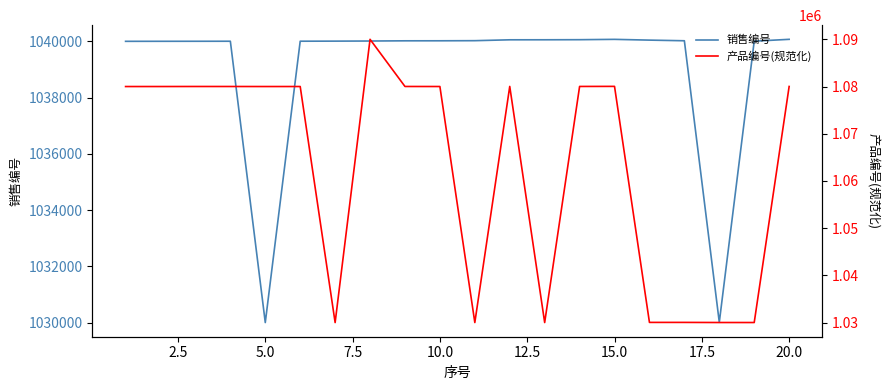

What is the maximum value for 销售编号?

1040072